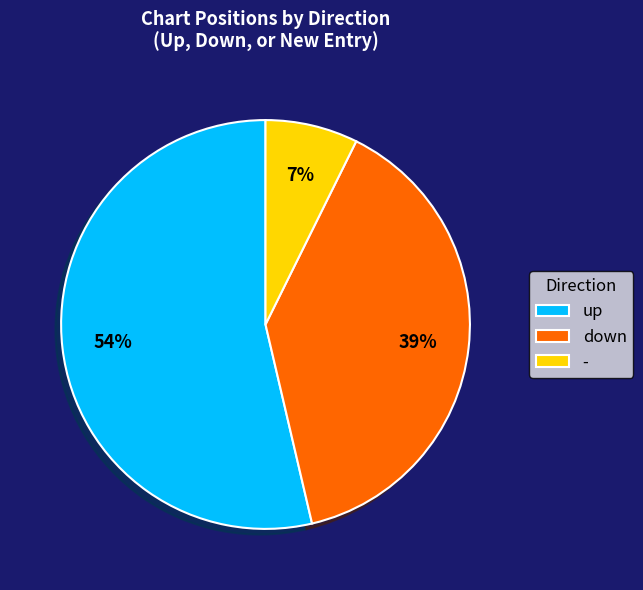

What percentage is the - slice, to the nearest percent?

7%